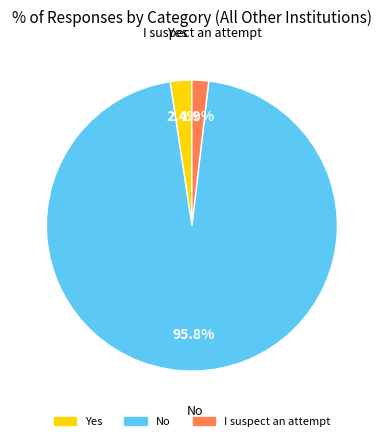

Does any single category account for the majority?

Yes